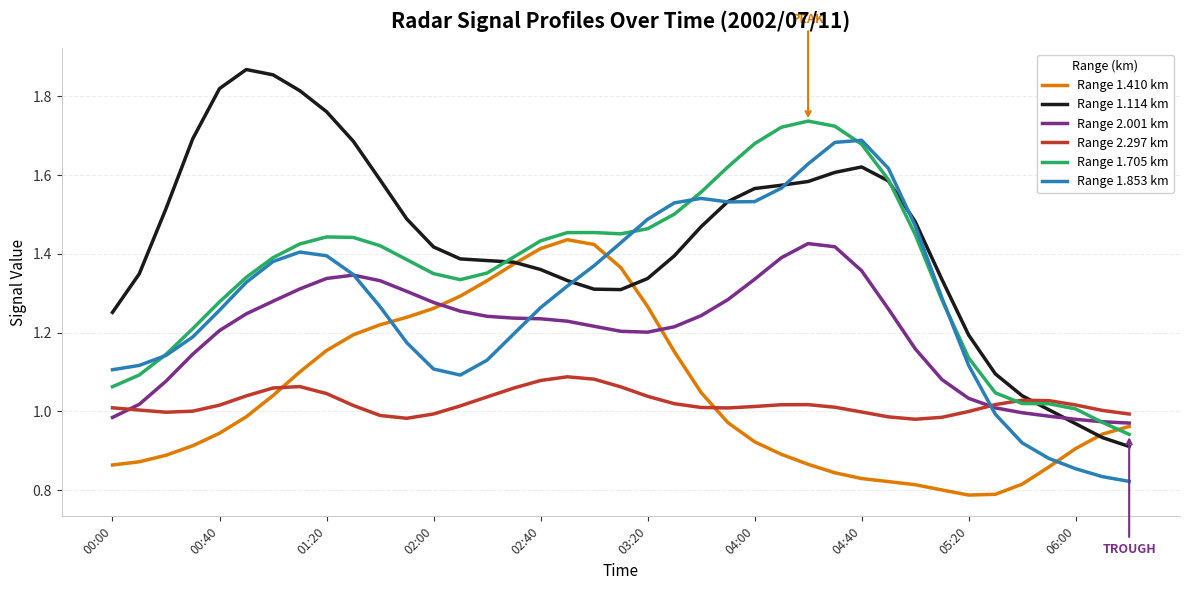

Which series has the largest total across all categories?

Range 1.114 km